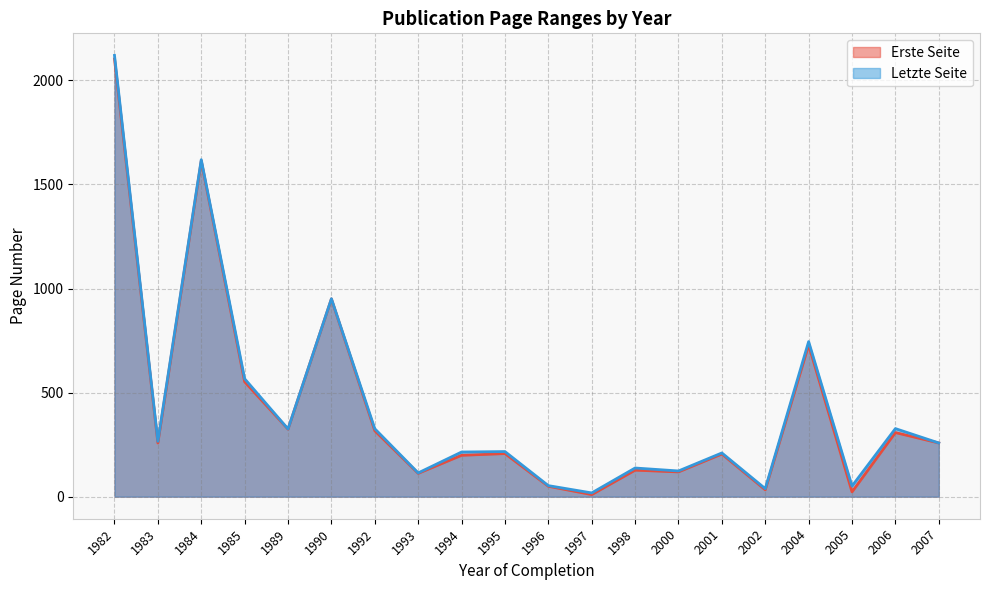

What are all the series names shown in the legend?

Erste Seite, Letzte Seite